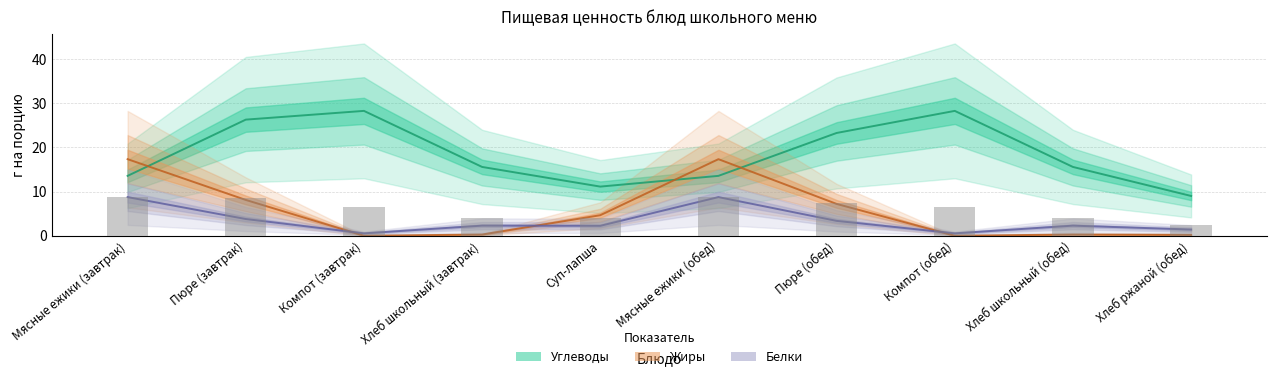

What is the value of the Белки bar at the 7th from the left?

3.4